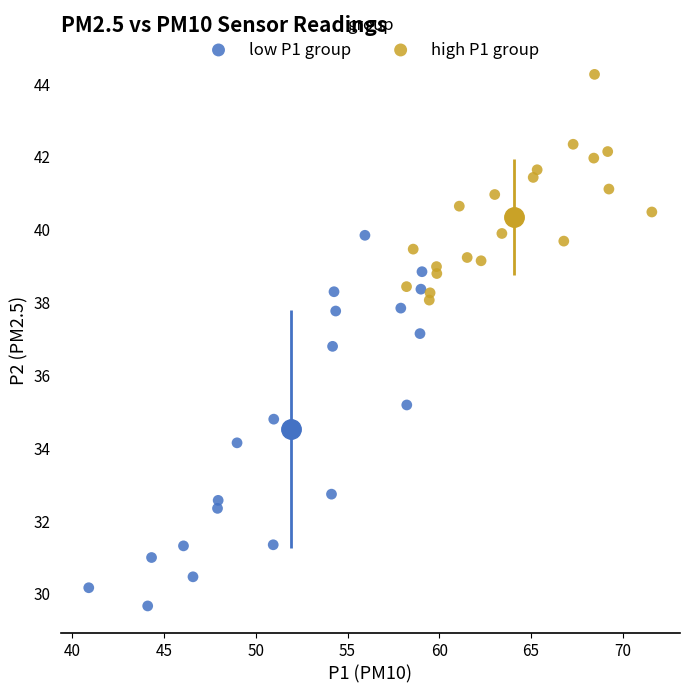

Which series has the largest Y range (max minus min)?

low P1 group